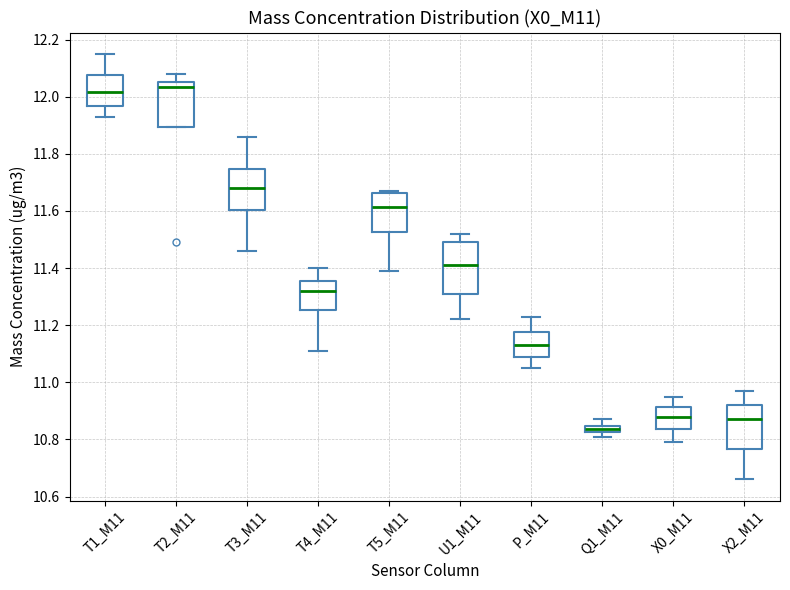

Comparing the boxes themselves (not the whiskers), which one is the tallest?

U1_M11